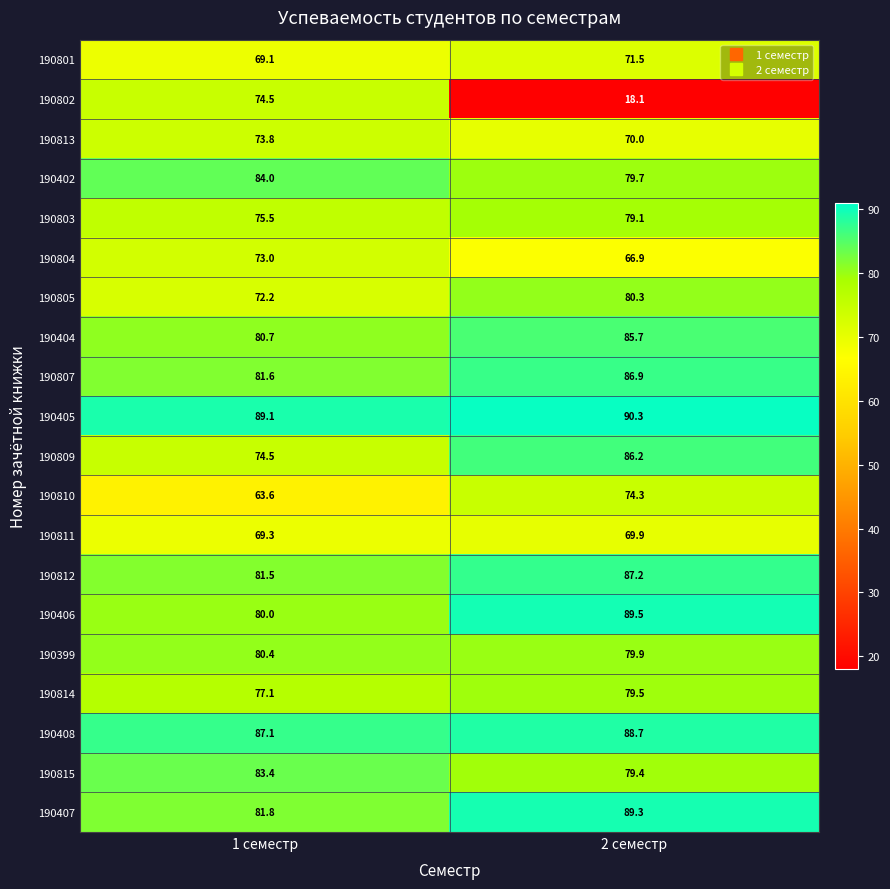

At which category is the sum across all series the highest?

2 семестр